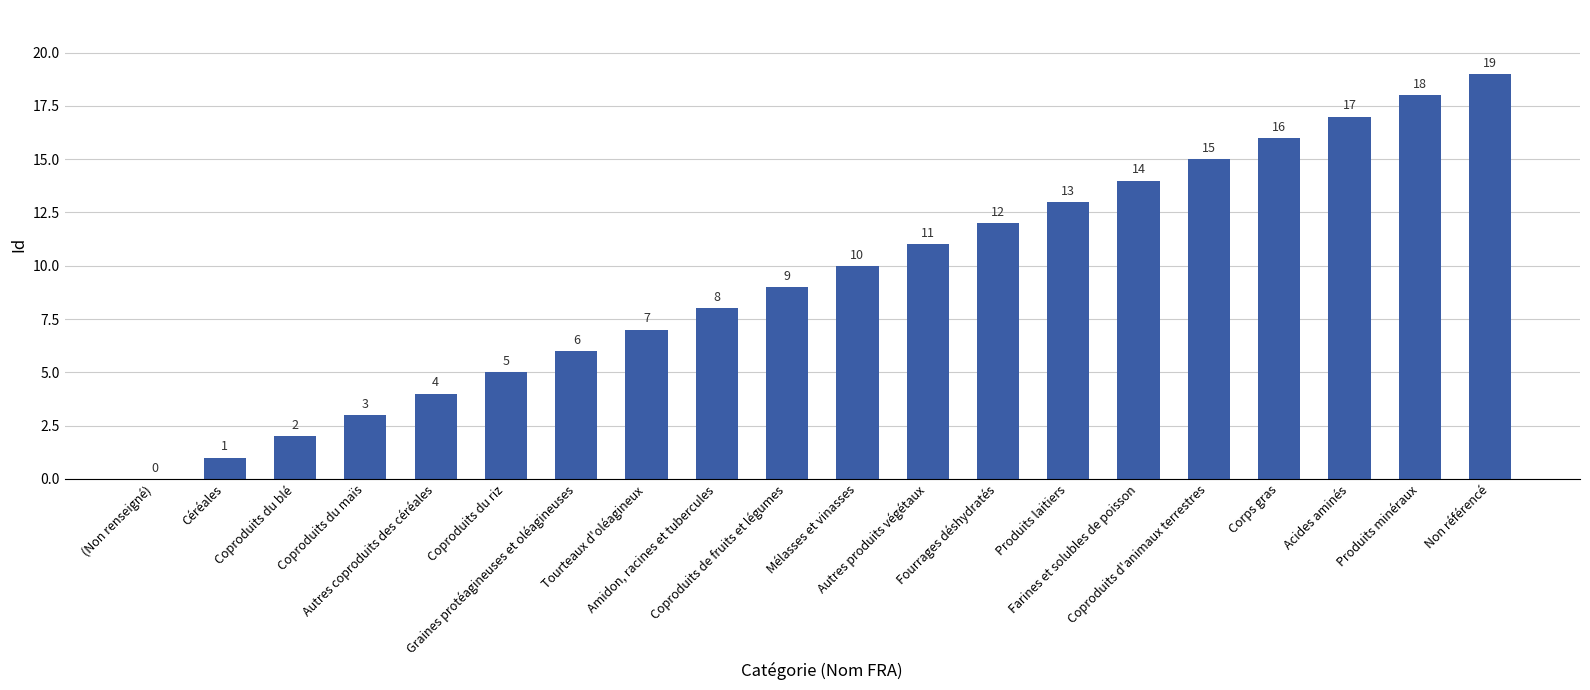

The chart shows a value of 26 at Produits minéraux. True or false?

False